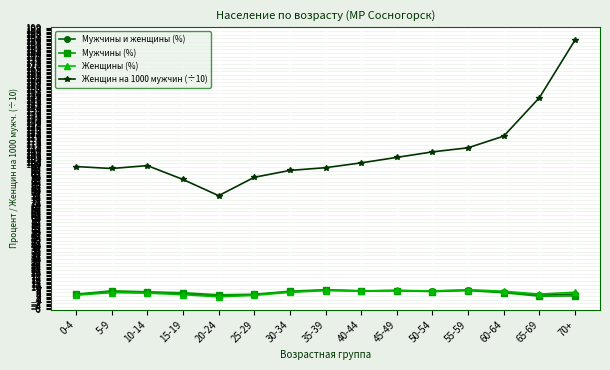

What is the sum of the Женщин на 1000 мужчин (÷10) values at 10-14 and 70+?

288.5